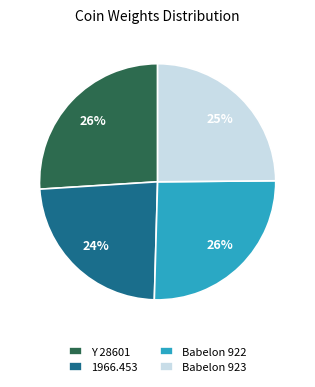

The 1966.453 slice represents 24% of the pie. True or false?

True